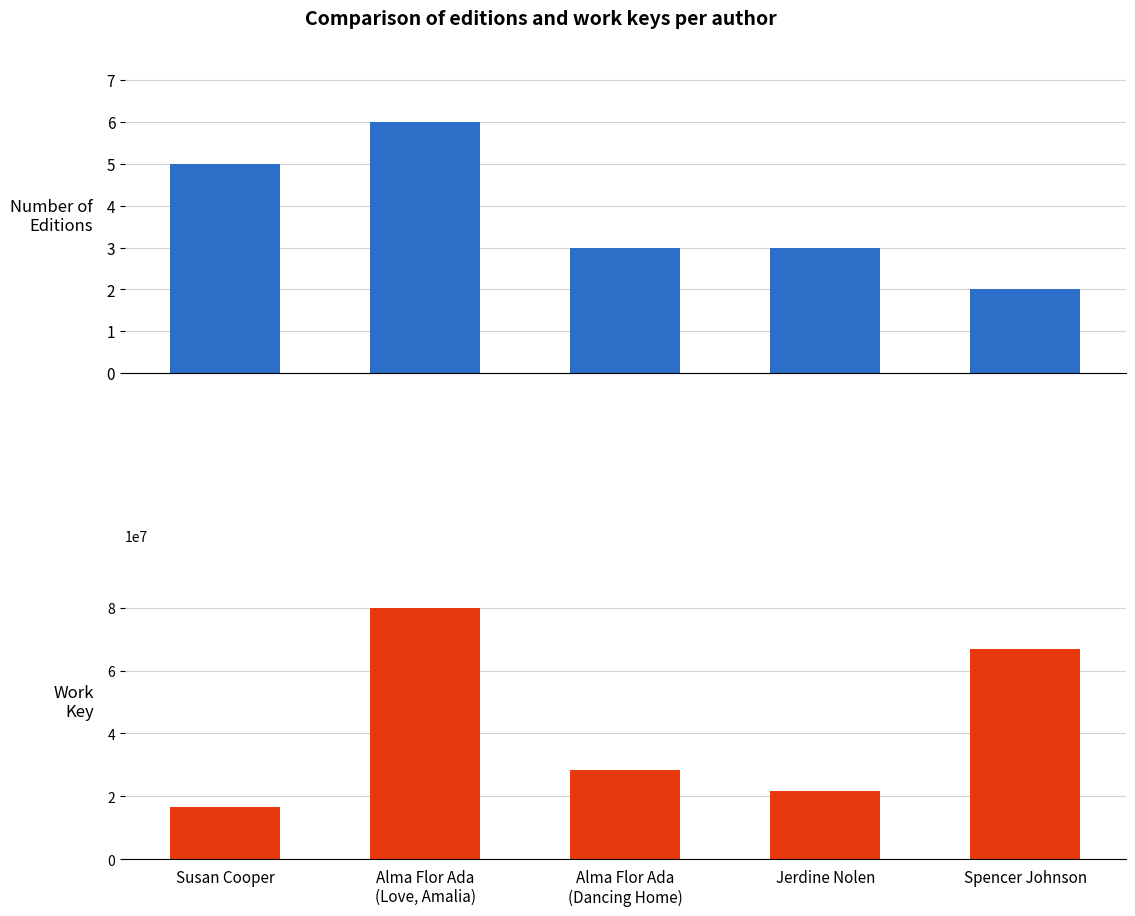

The value of Work Key at Susan Cooper is 5913277. True or false?

False